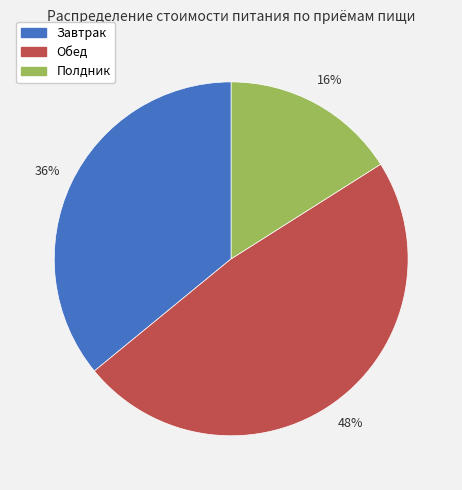

Which slice is the largest?

Обед